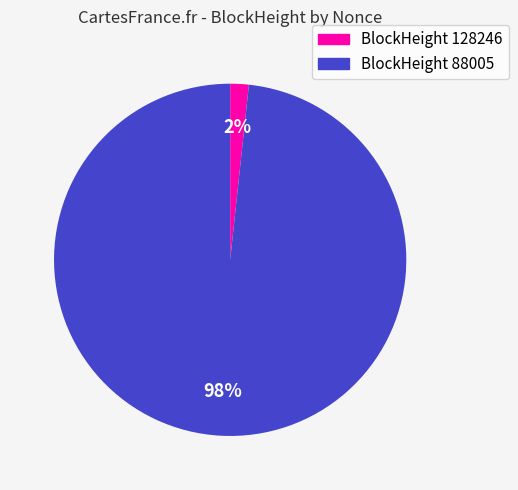

Does any single category account for the majority?

Yes